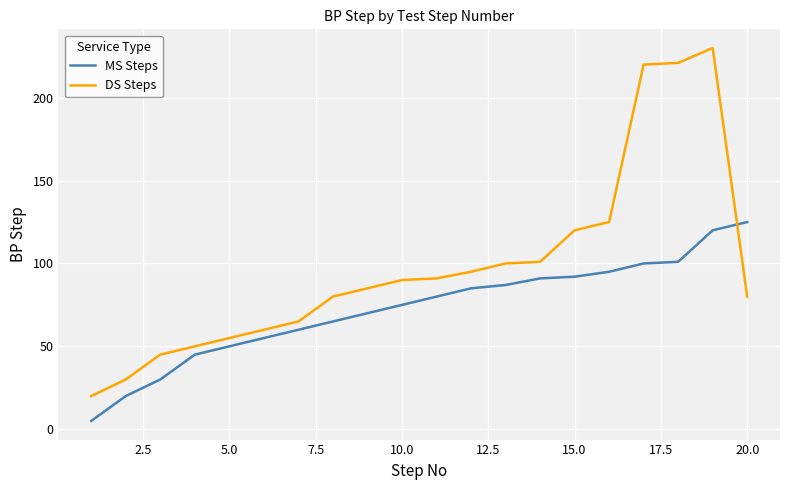

Does the chart display data point markers on the line(s)?

No